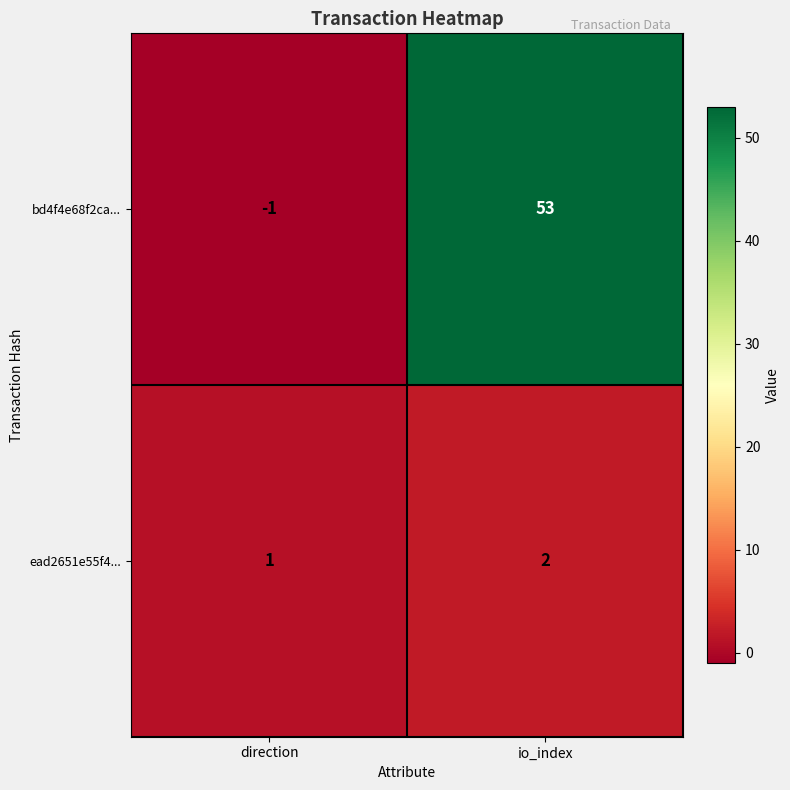

Reading right to left, what are all the values shown in this chart?

bd4f4e68f2ca...: io_index=53	direction=-1
ead2651e55f4...: io_index=2	direction=1